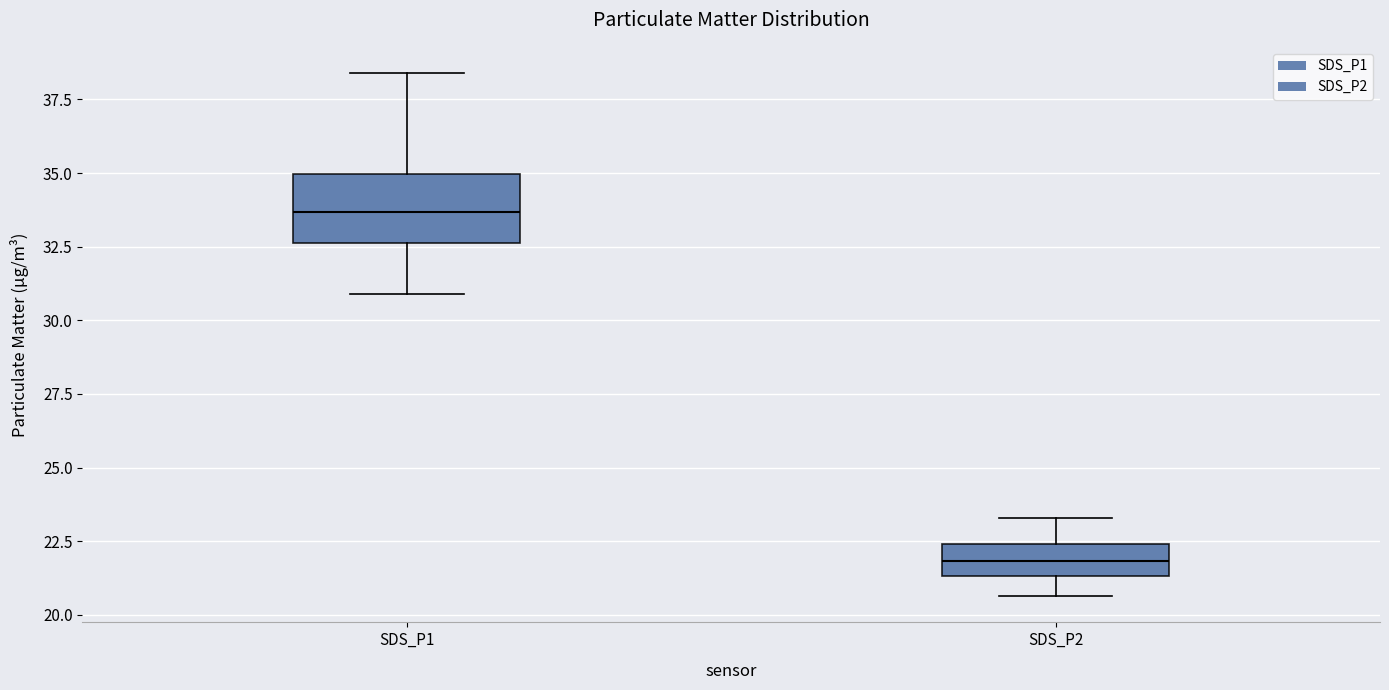

Reading left to right, transcribe this box plot: for each box, give where its median line is, the range the box spans, and where its two whiskers end, as read against the y-axis. The values are not printed on the chart, so give them approximately, as read against the axis.

SDS_P1: median 33.5, box 32.5 to 35.0, whiskers 31.0 to 38.5
SDS_P2: median 22.0, box 21.5 to 22.5, whiskers 20.5 to 23.5